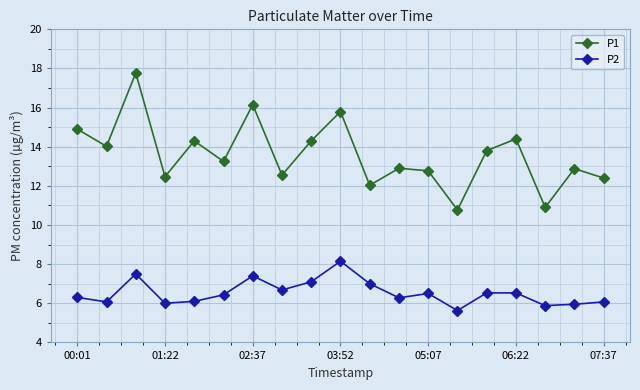

What is the value of the P1 point at the 12th from the left?

12.9